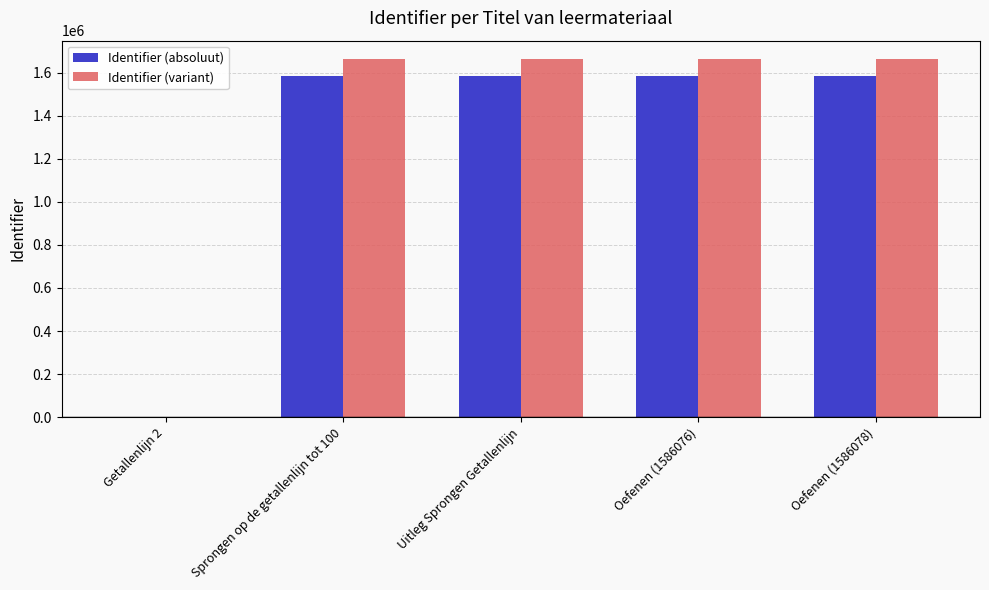

At which label is Identifier (absoluut) closest to 793039?

Sprongen op de getallenlijn tot 100